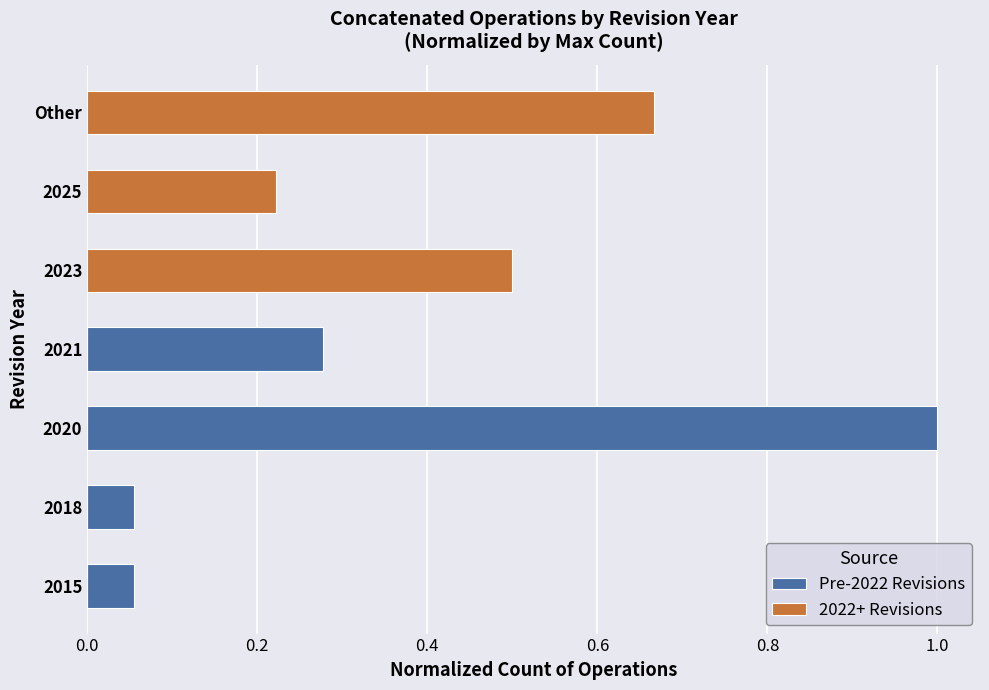

Rank the series by their maximum value, from highest to lowest.

Pre-2022 Revisions, 2022+ Revisions